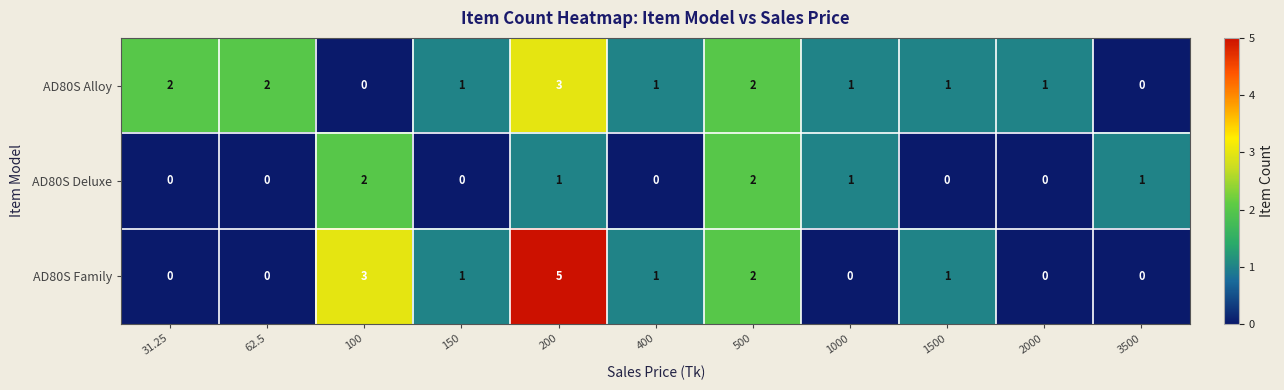

At which category is the sum across all series the highest?

200